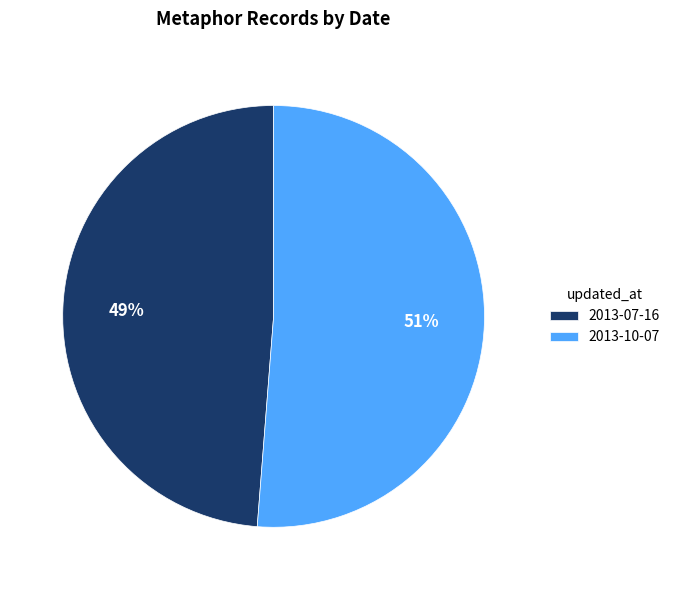

What is the majority slice?

2013-10-07